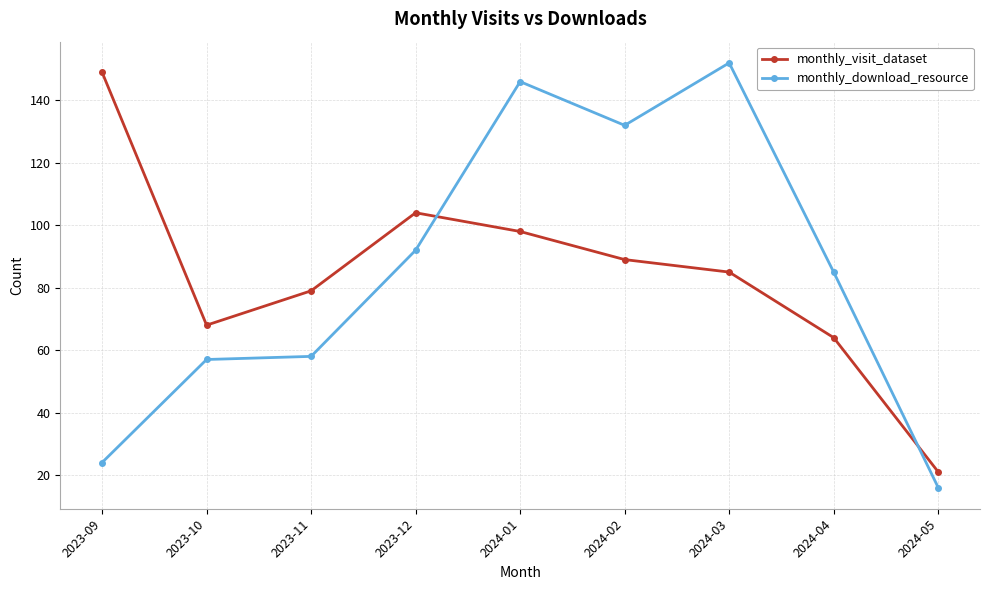

Where does the monthly_visit_dataset series first go above 85?

2023-09